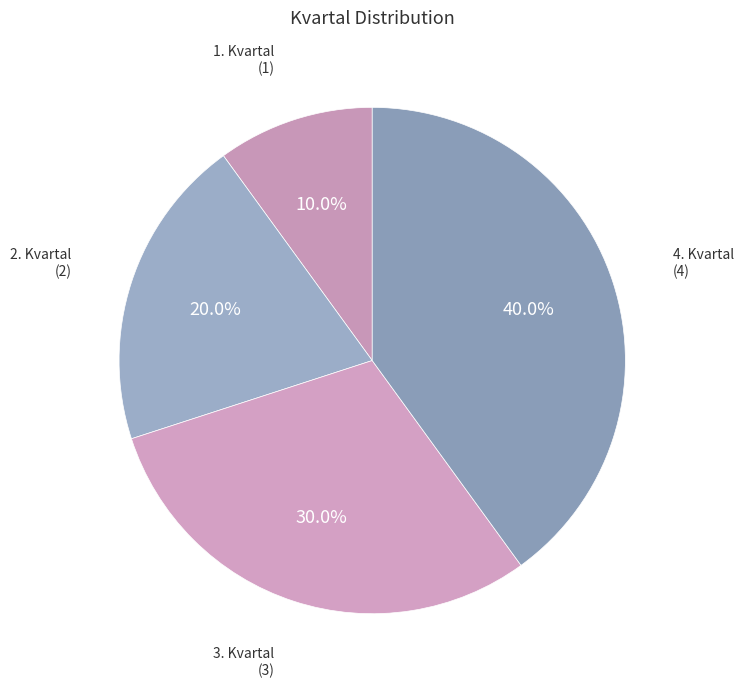

Which has a higher value, 4. Kvartal or 1. Kvartal?

4. Kvartal